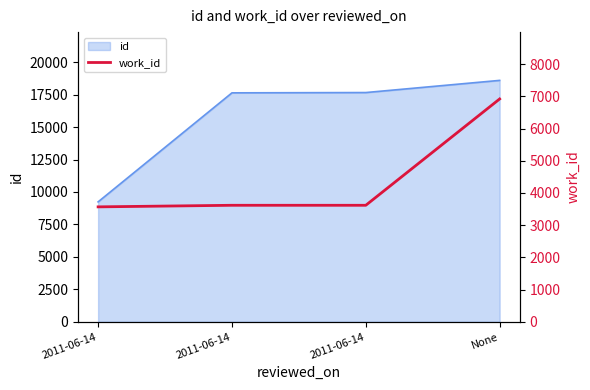

At which label does the data first exceed 3617?

None